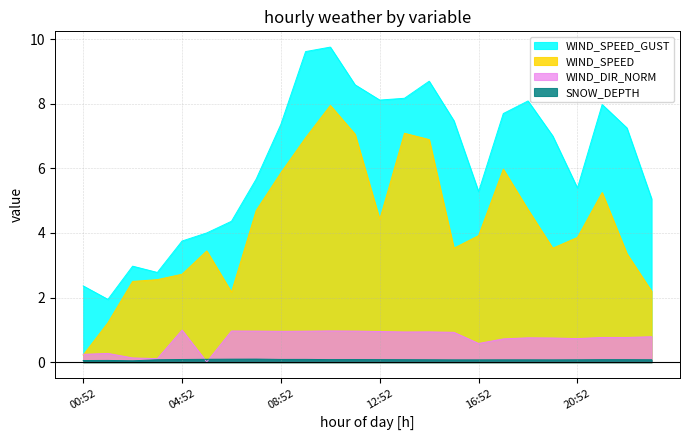

What is the sum of all WIND_SPEED_GUST values?

149.3